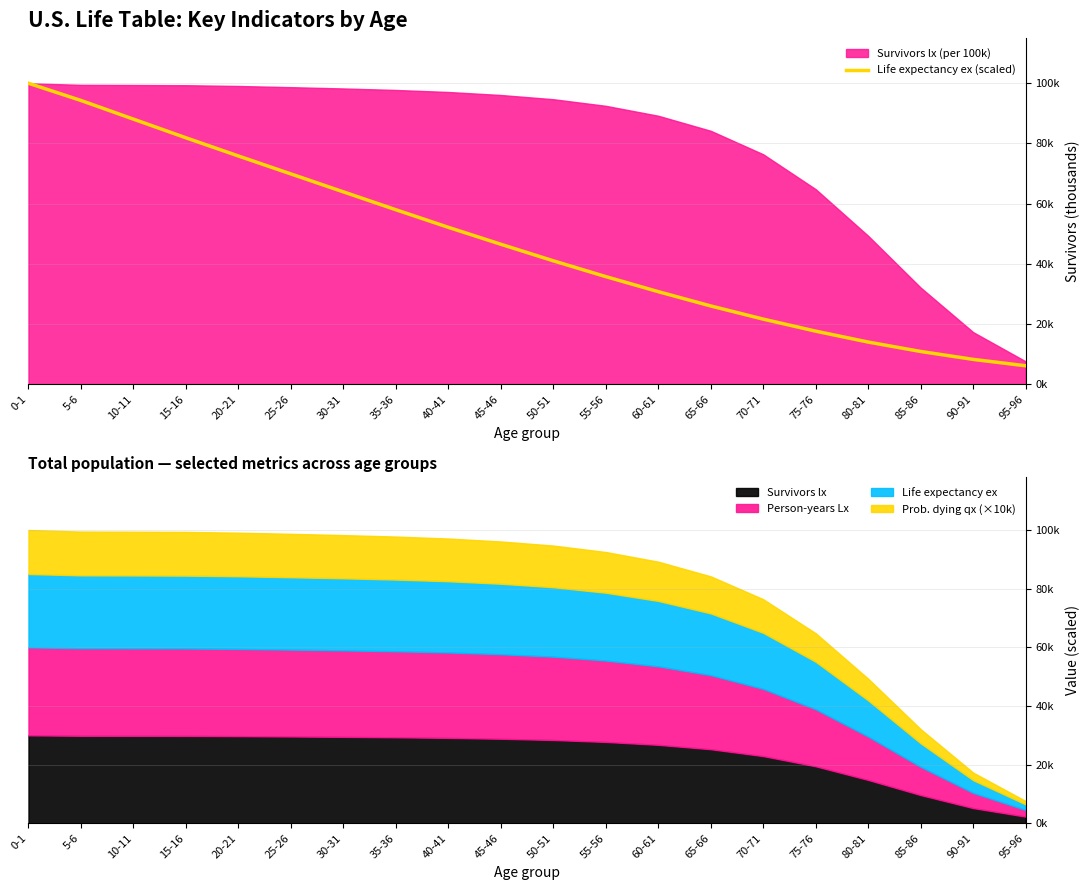

Reading left to right, list all the values displayed in this chart.

0-1=100.0	5-6=94.3	10-11=88.1	15-16=81.9	20-21=75.8	25-26=69.9	30-31=63.9	35-36=58.0	40-41=52.1	45-46=46.5	50-51=41.0	55-56=35.8	60-61=30.8	65-66=26.0	70-71=21.6	75-76=17.6	80-81=14.0	85-86=10.9	90-91=8.3	95-96=6.1